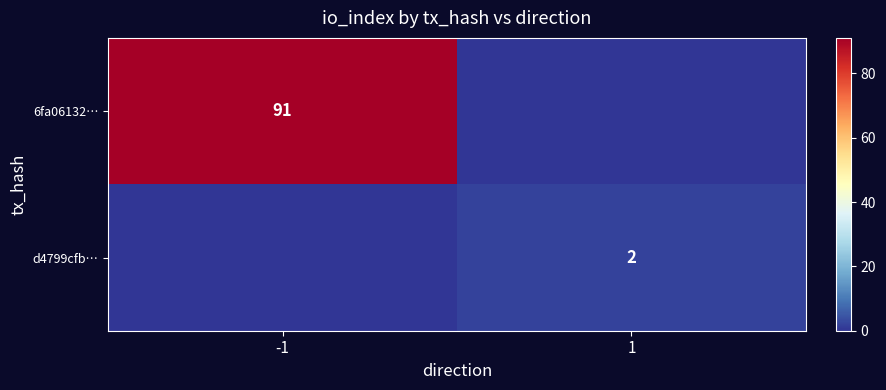

The d4799cfb… series shows 1 at 1. True or false?

False